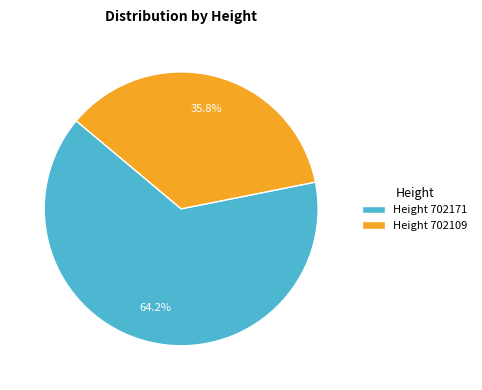

Does any single category account for the majority?

Yes